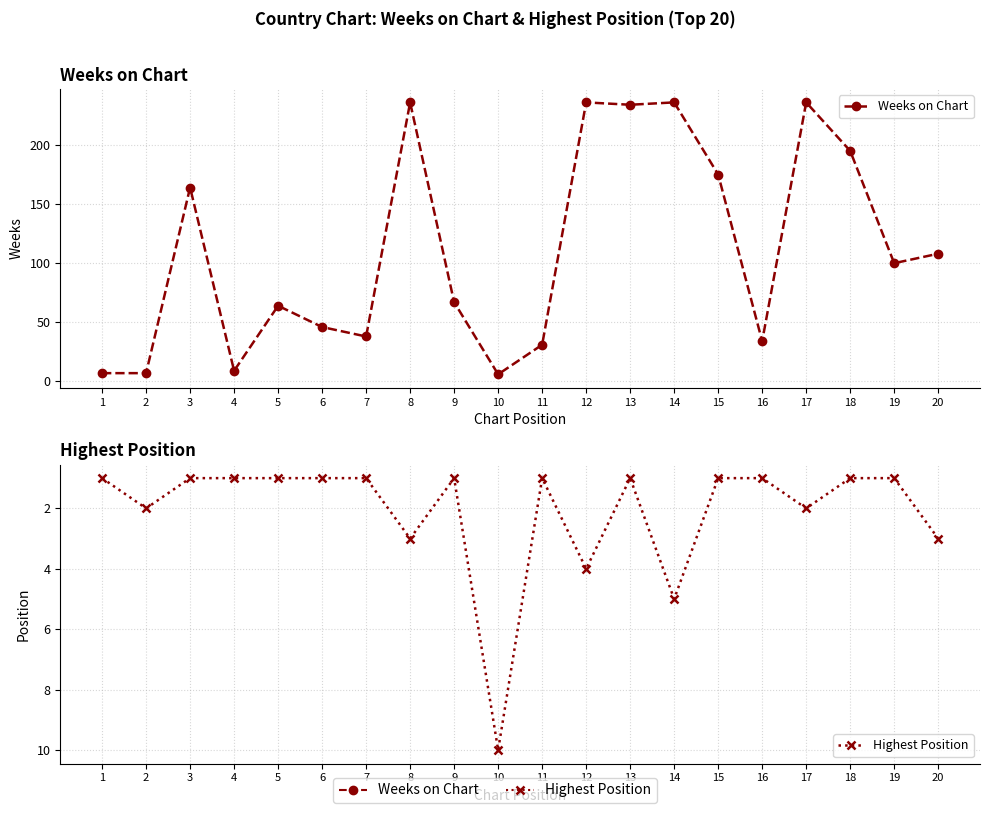

Which series changed the most between 6 and 17?

Weeks on Chart